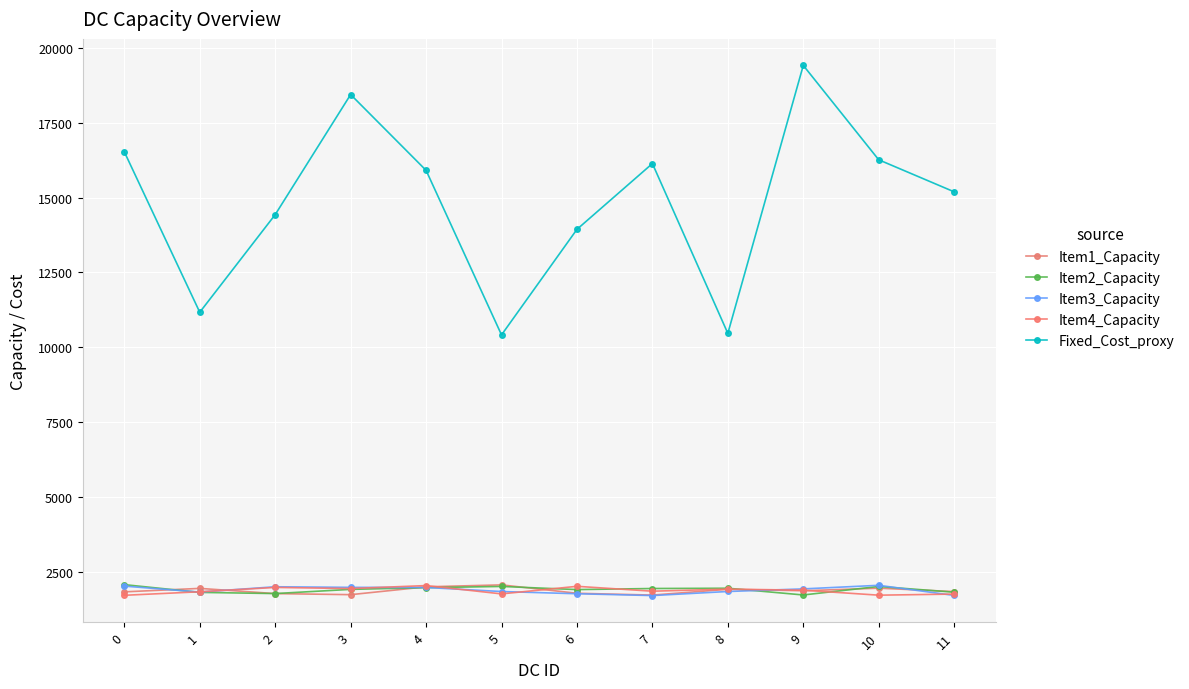

Which series has the largest total across all categories?

Fixed_Cost_proxy